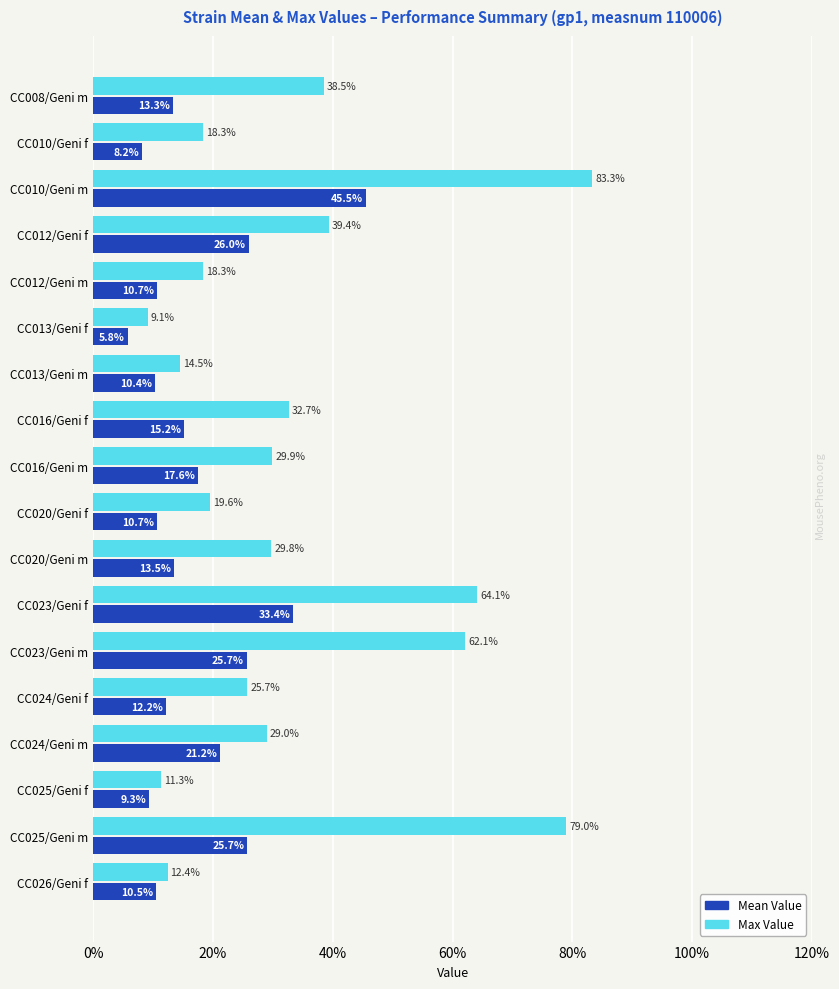

At which category is the sum across all series the highest?

CC010/Geni m